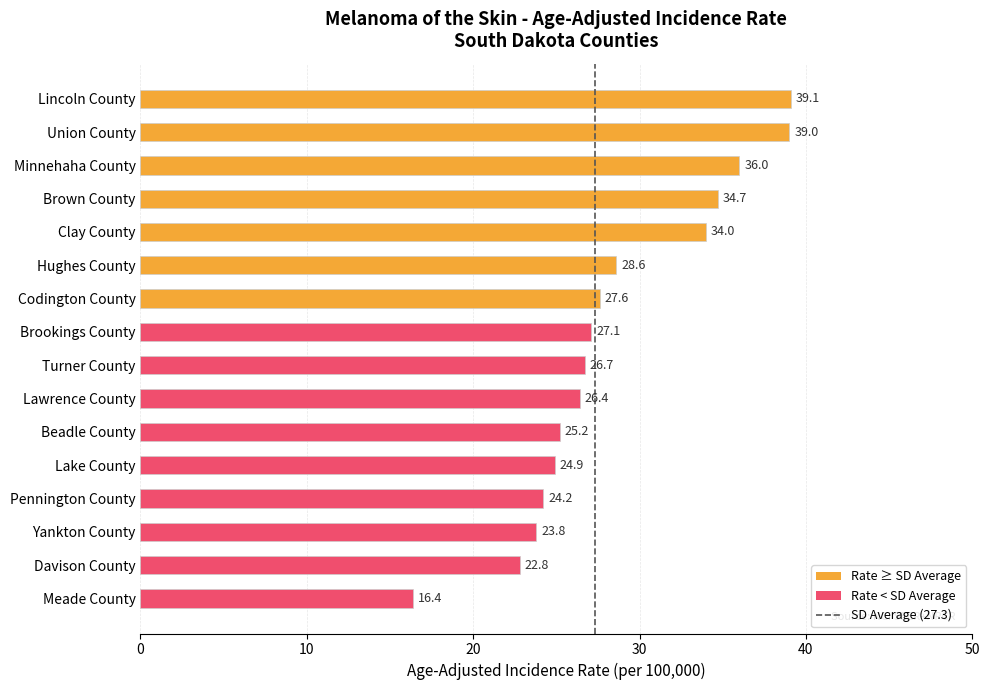

What value does the data have at Codington County?

27.6